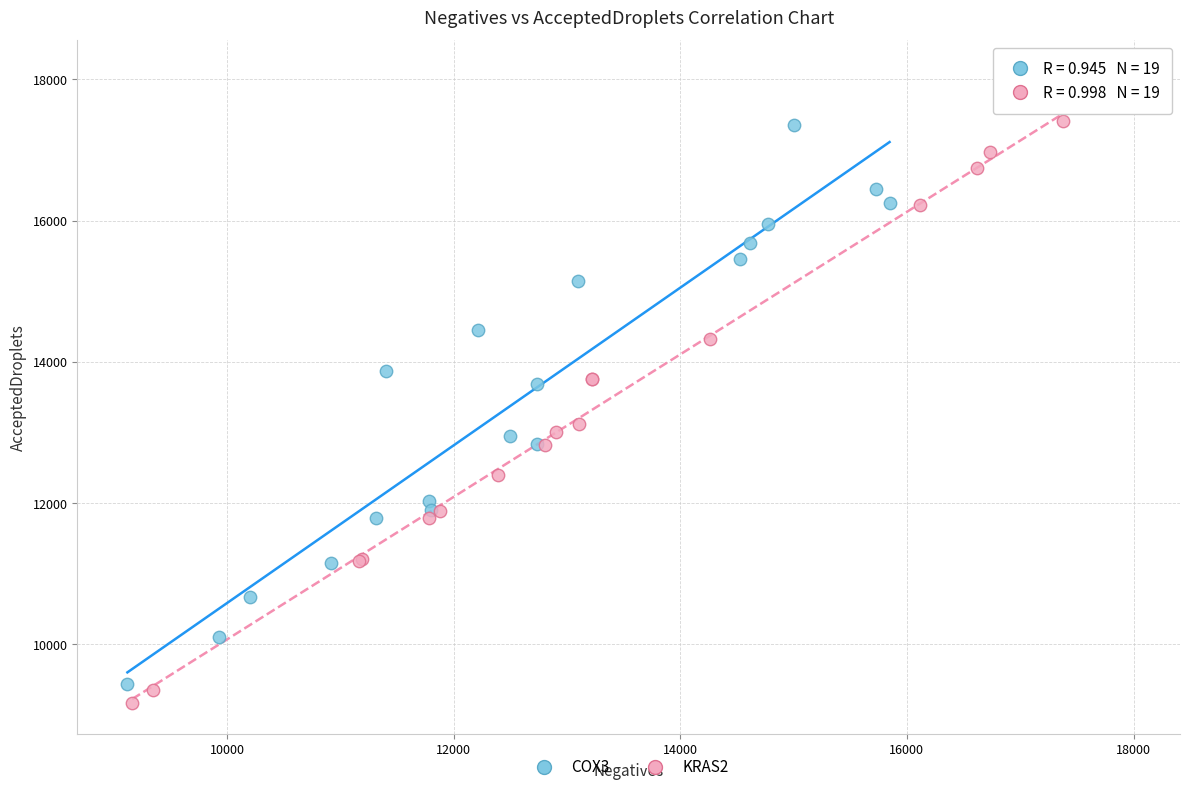

Which series reaches the minimum Y coordinate?

KRAS2